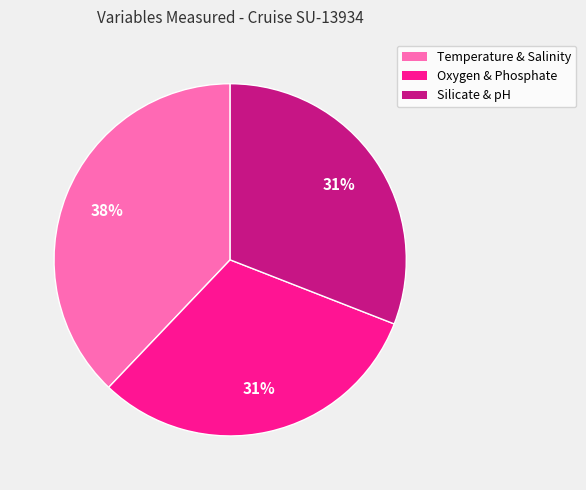

To the nearest percent, what is the average slice percentage?

33%